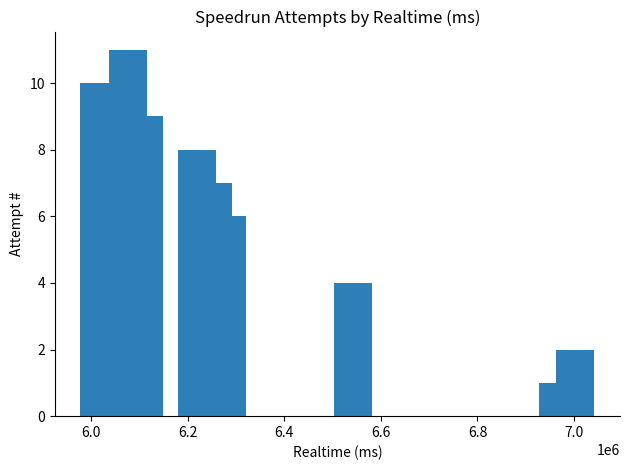

Count the number of data series in this chart.

1